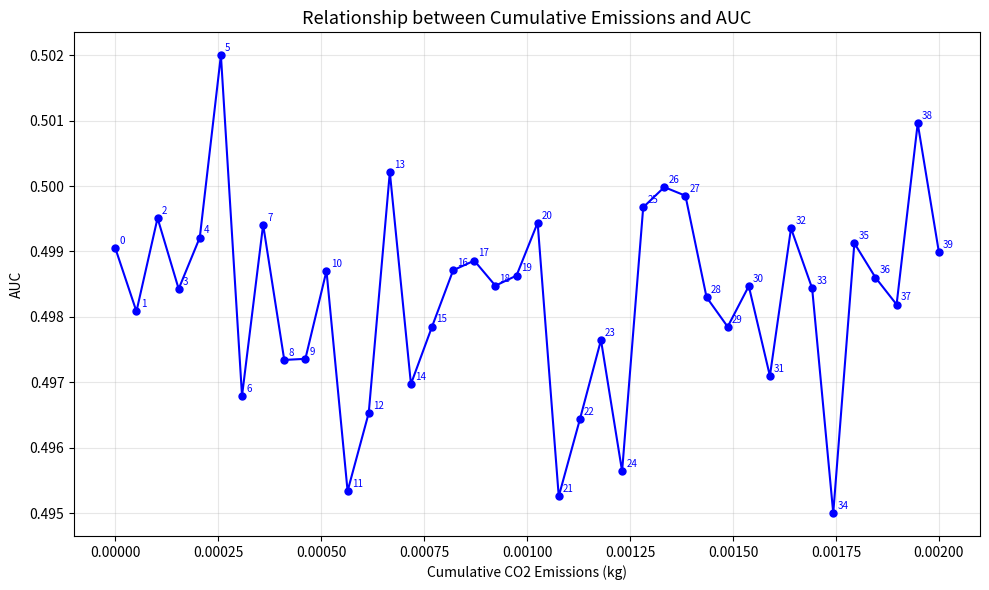

Count the values in the range 0 to 1.

40